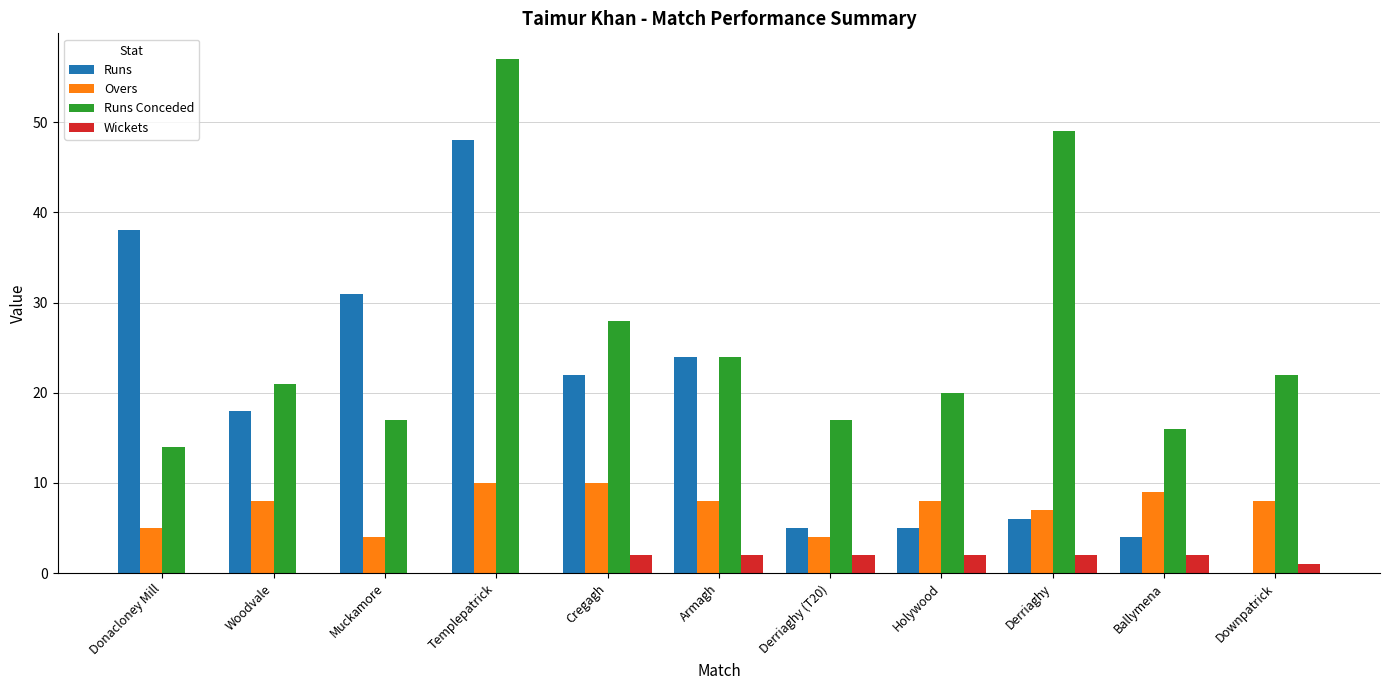

What is the greatest value displayed?

57